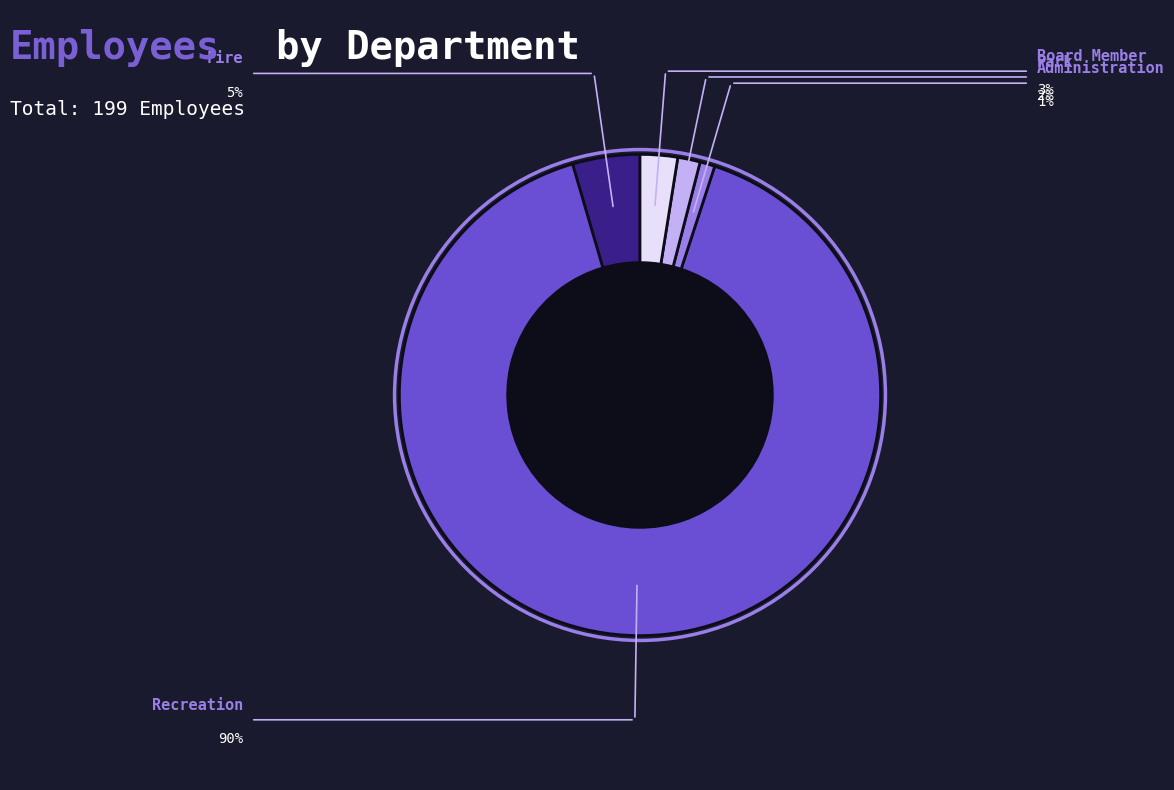

Is there any slice that represents more than half of the pie?

Yes